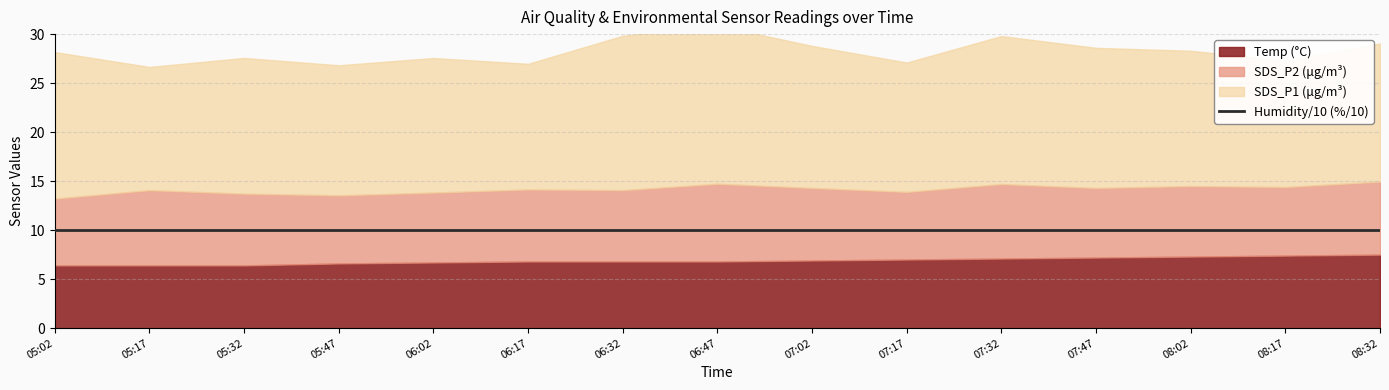

The value of Temp at 07:47 is 12.6. True or false?

False